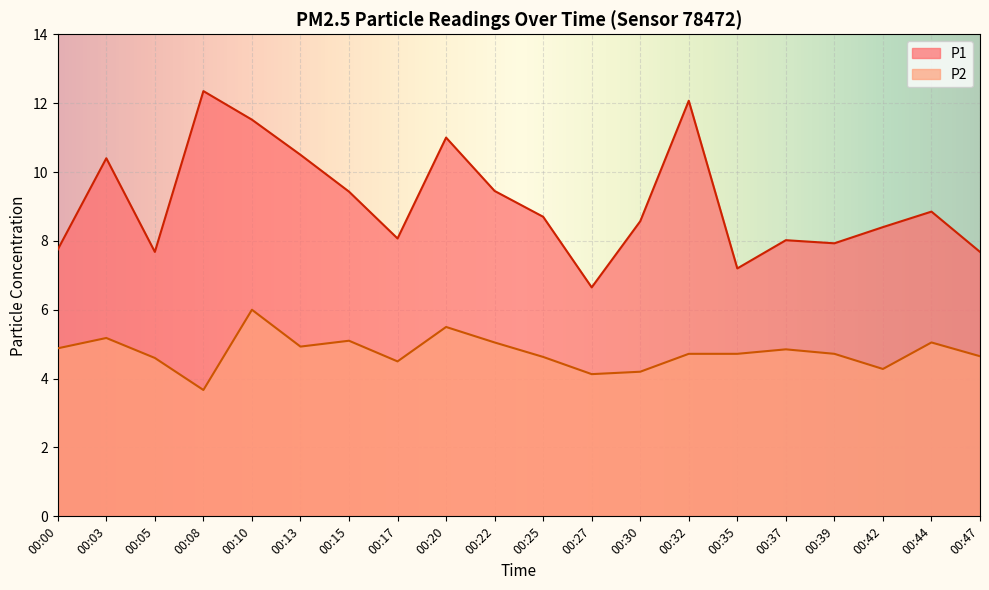

How many distinct data groups are displayed?

2